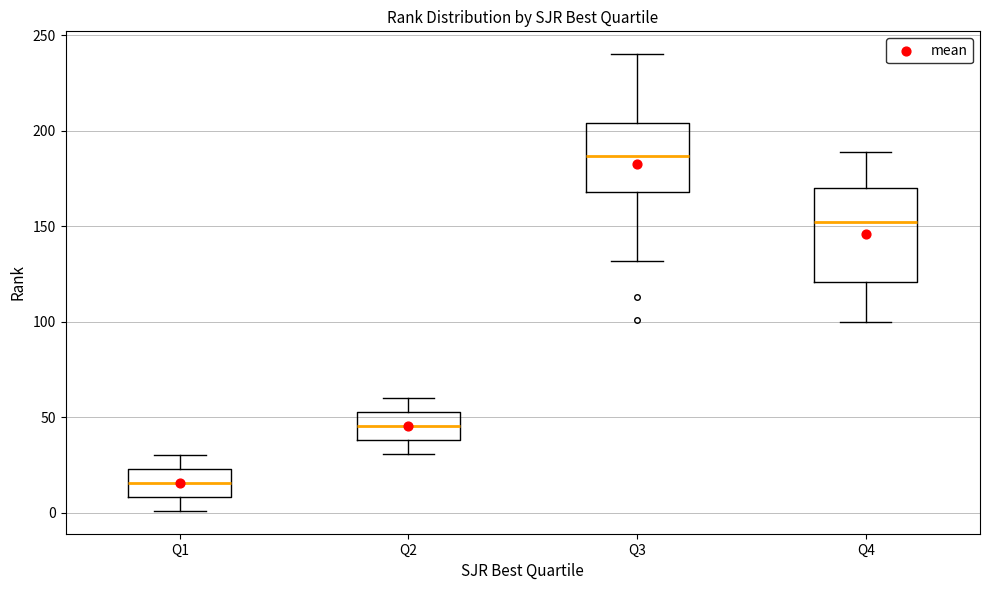

Reading left to right, transcribe this box plot: for each box, give where its median line is, the range the box spans, and where its two whiskers end, as read against the y-axis. The values are not printed on the chart, so give them approximately, as read against the axis.

Q1: median 15, box 10 to 25, whiskers 0 to 30
Q2: median 45, box 40 to 55, whiskers 30 to 60
Q3: median 185, box 170 to 205, whiskers 130 to 240
Q4: median 150, box 120 to 170, whiskers 100 to 190